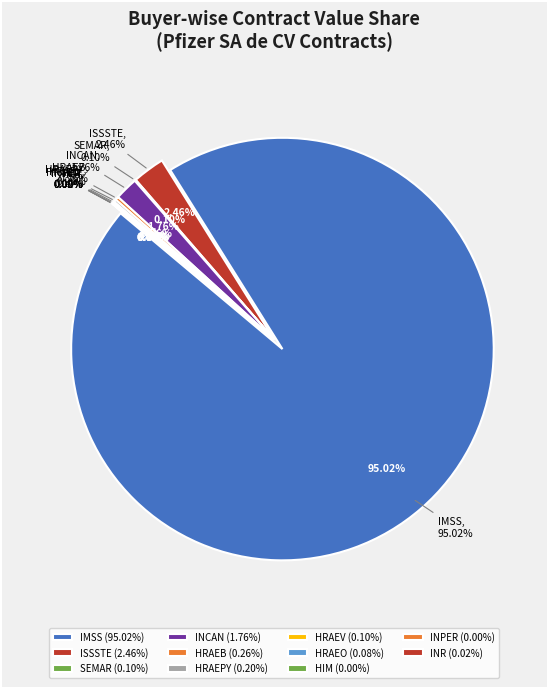

Count the number of slices in the pie.

11